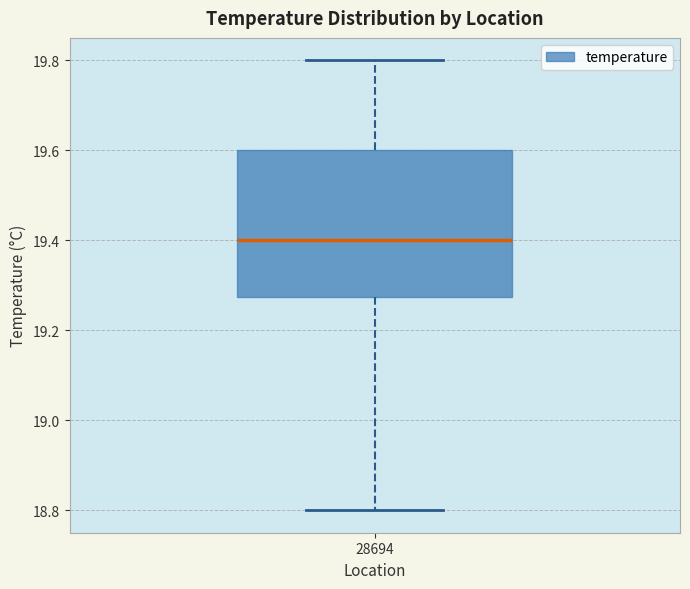

Transcribe this box plot: give where the median line is, the range the box spans, and where the two whiskers end, as read against the y-axis. The values are not printed on the chart, so give them approximately, as read against the axis.

median 19.40, box 19.28 to 19.60, whiskers 18.80 to 19.80